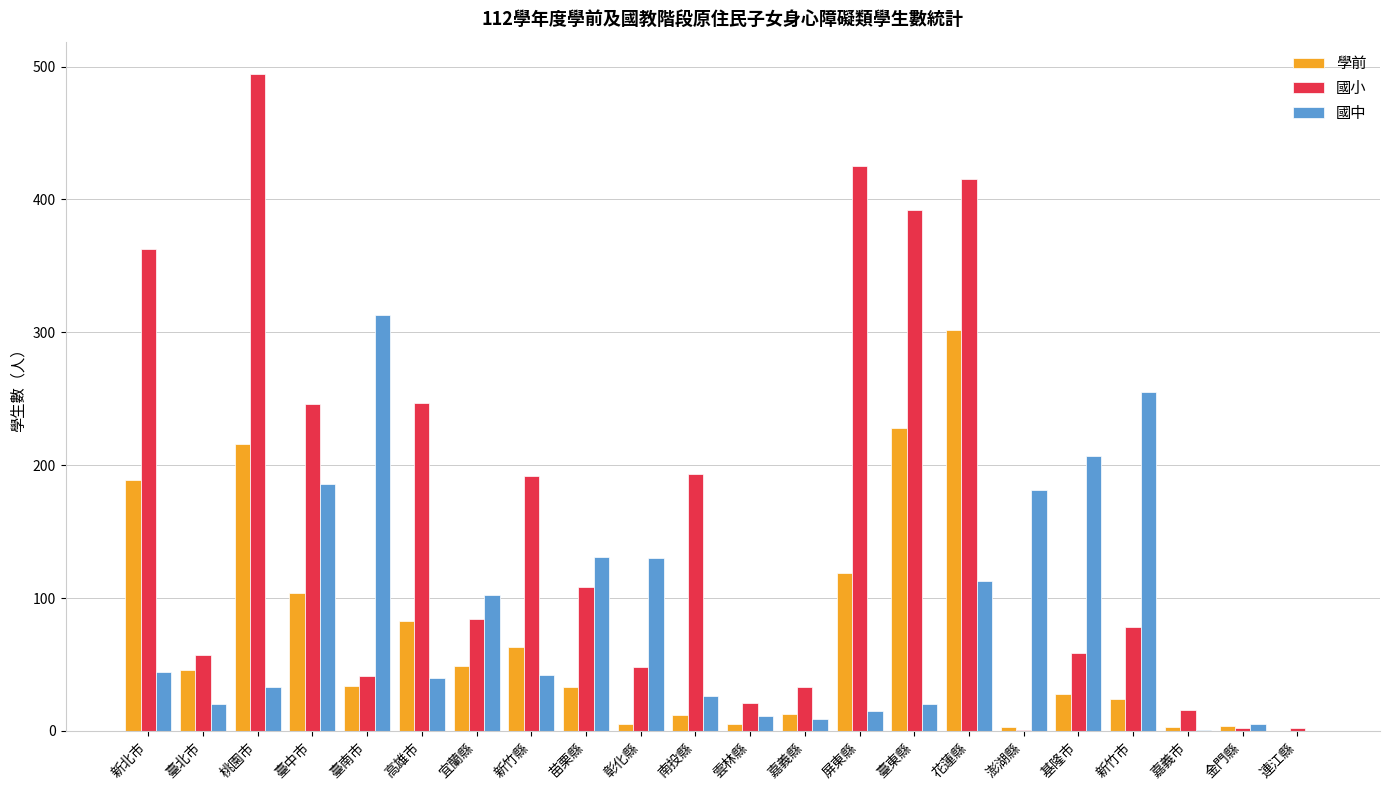

Between 臺東縣 and 花蓮縣, which series saw the biggest shift?

國中